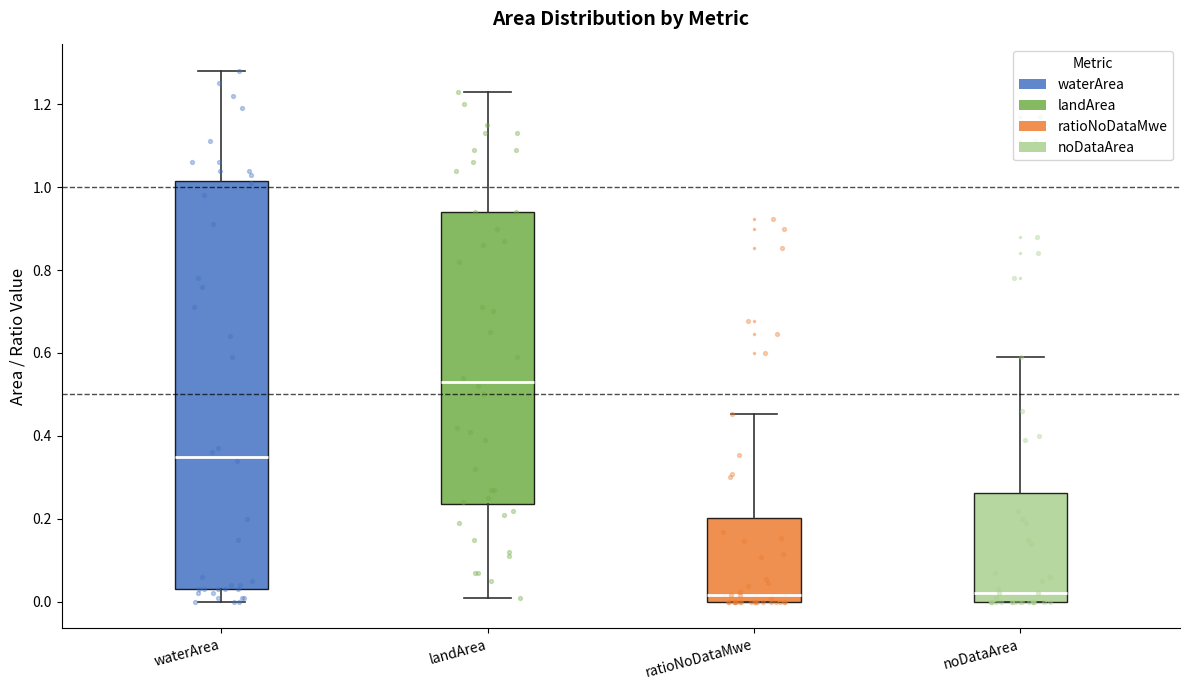

Which box has the highest median line?

landArea